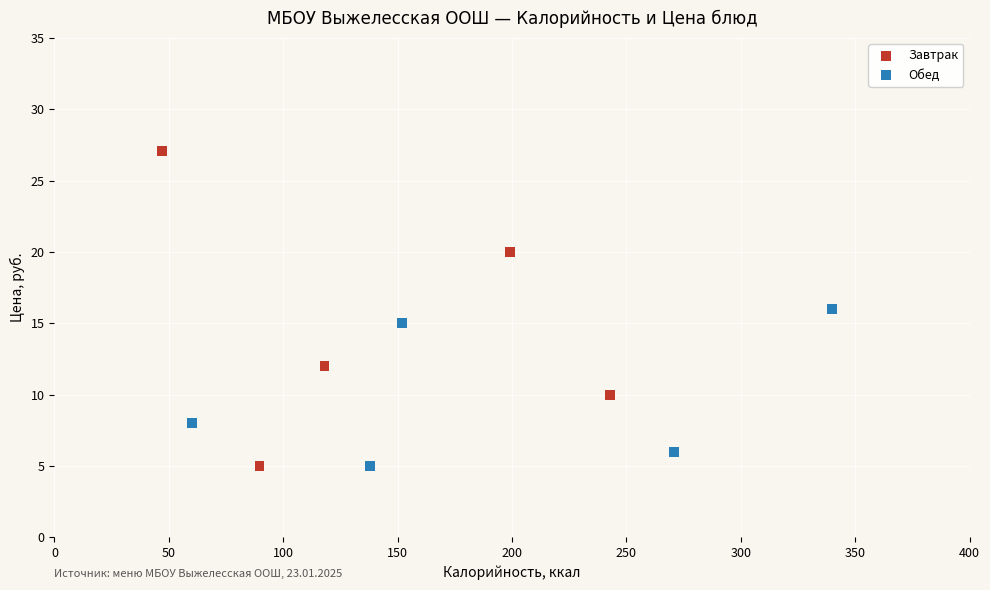

Which series reaches the maximum Y coordinate?

Завтрак